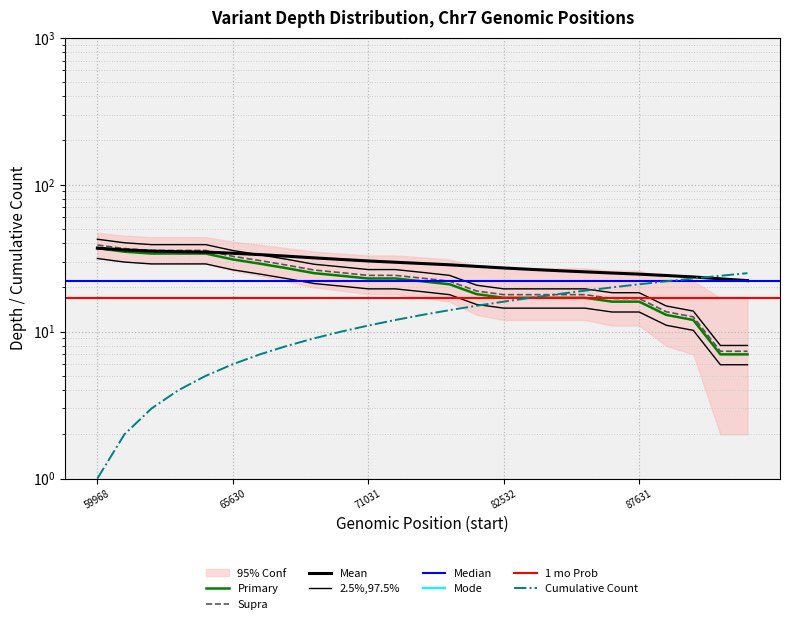

What is the value of the 14th point from the left?

14